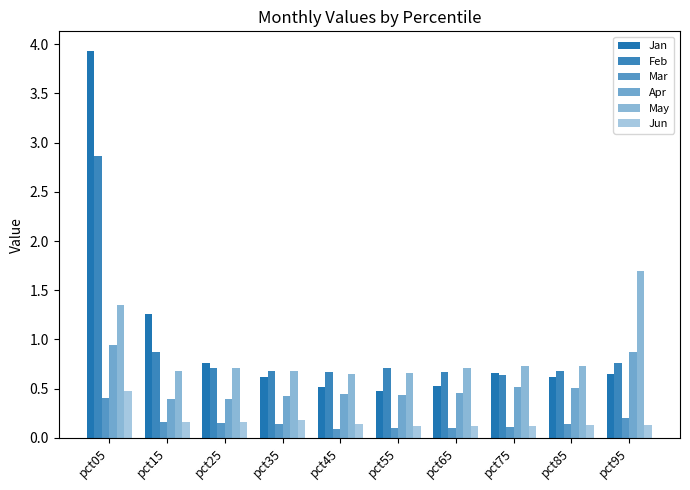

How many series are shown in this chart?

6